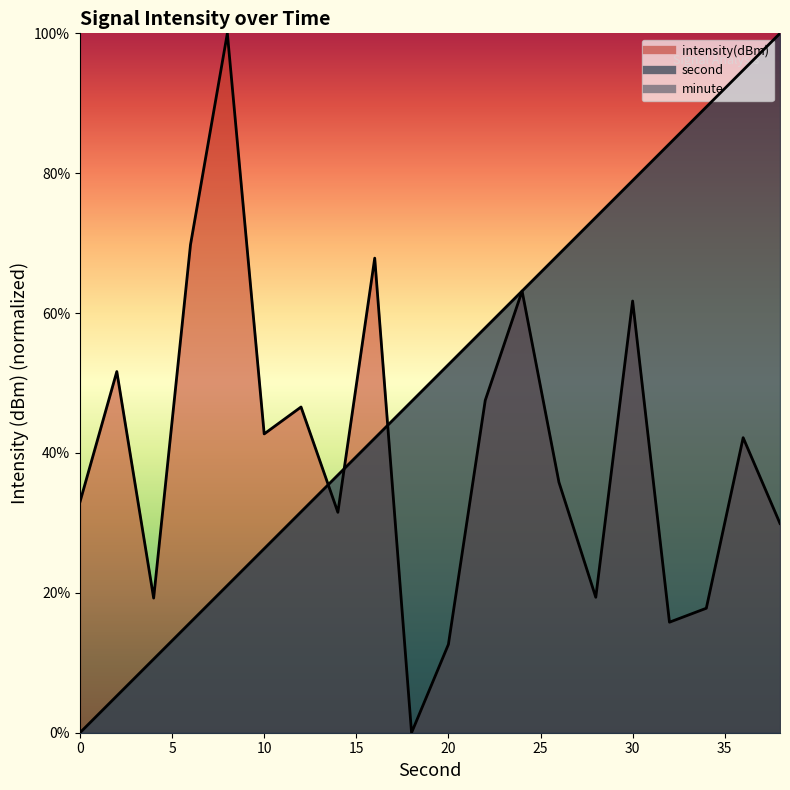

List the series in order of their peak value, highest first.

intensity(dBm), second